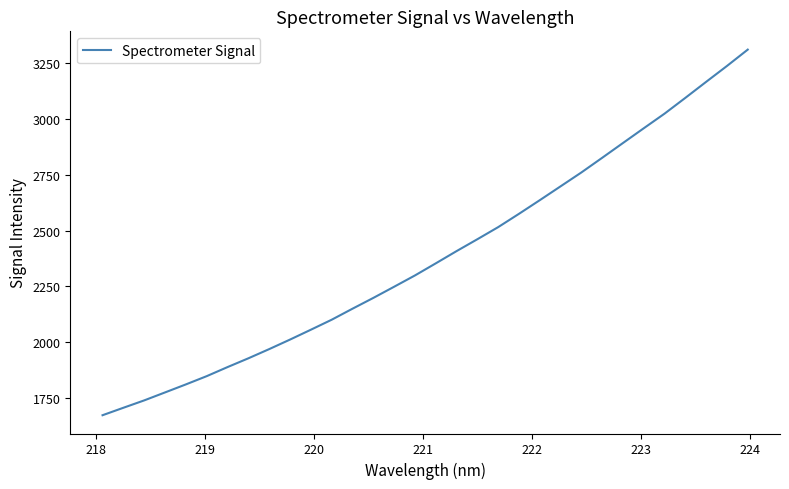

What is the smallest value displayed?

1671.8